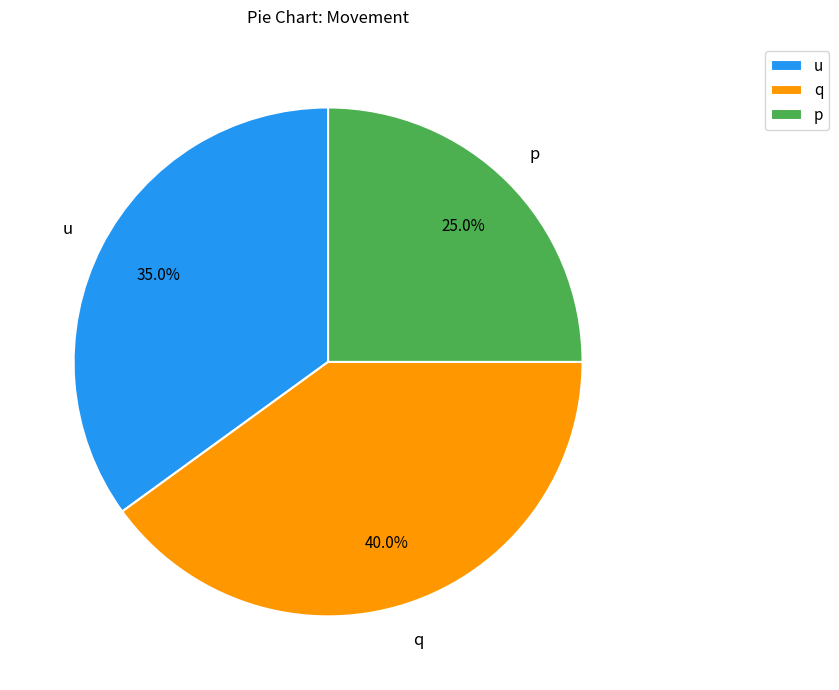

Which has a higher value, u or q?

q